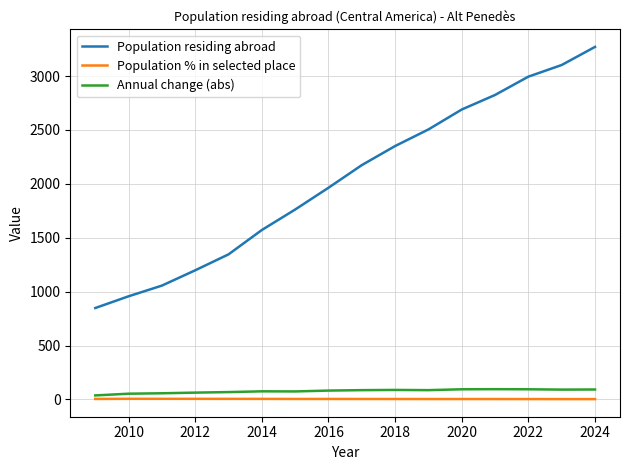

Which series has the widest spread of values?

Population residing abroad